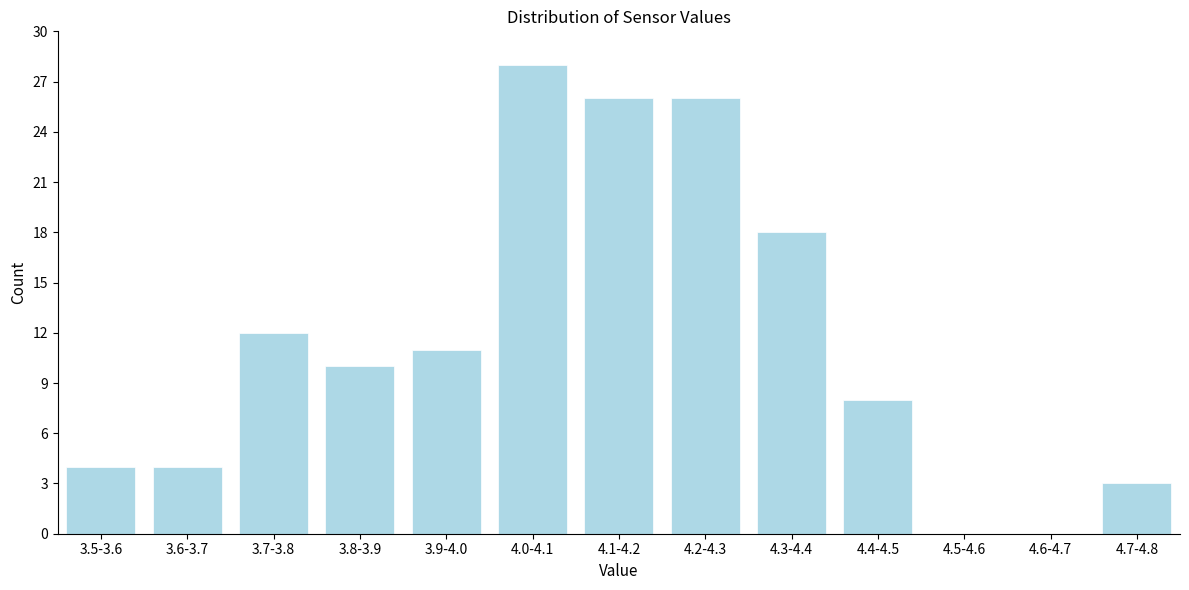

Reading left to right, extract all data points from this chart.

3.5-3.6=4	3.6-3.7=4	3.7-3.8=12	3.8-3.9=10	3.9-4.0=11	4.0-4.1=28	4.1-4.2=26	4.2-4.3=26	4.3-4.4=18	4.4-4.5=8	4.5-4.6=0	4.6-4.7=0	4.7-4.8=3